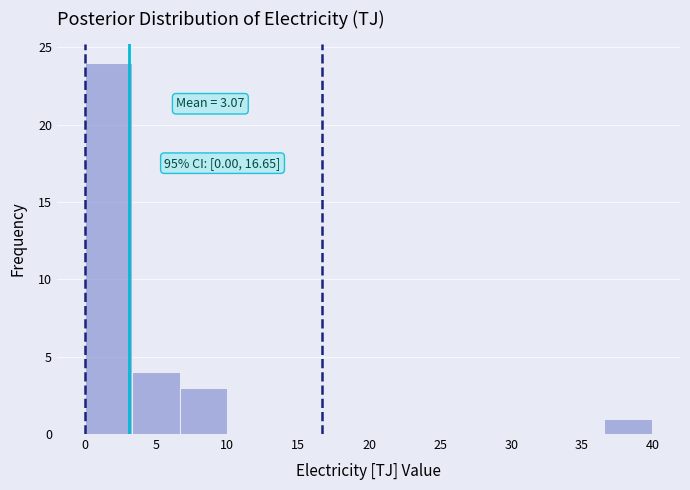

Which range on the x-axis has the tallest bar?

0.0 to 3.5